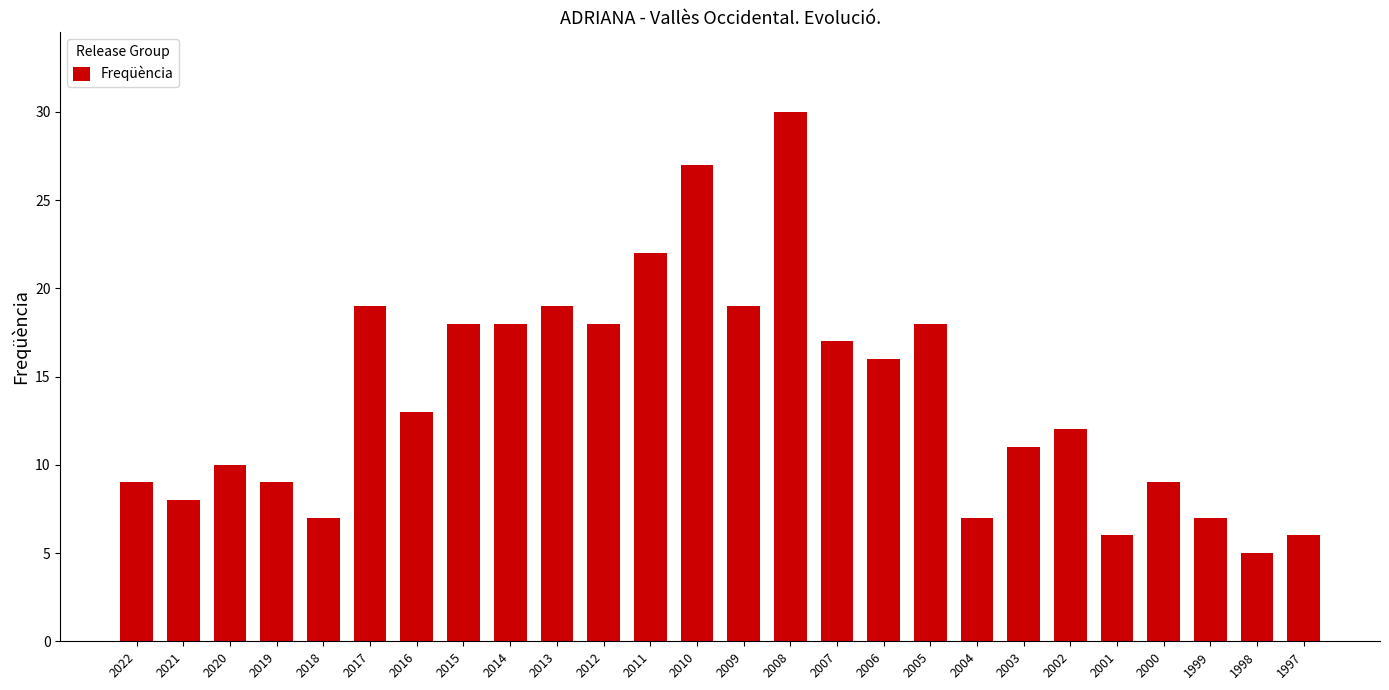

Approximately how many times larger is the value at 2015 compared to 2016?

1.4